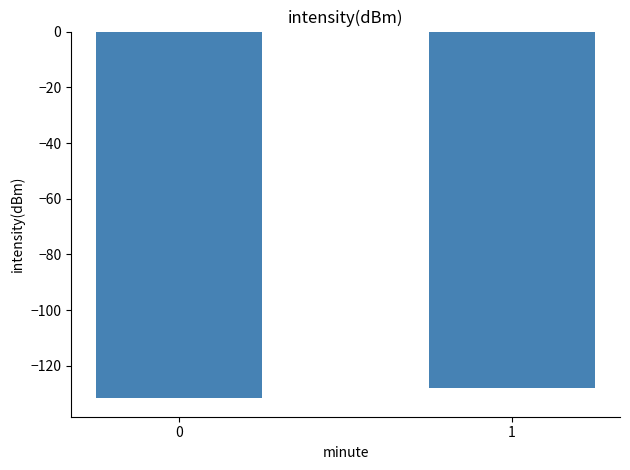

How many bars are there in total?

2